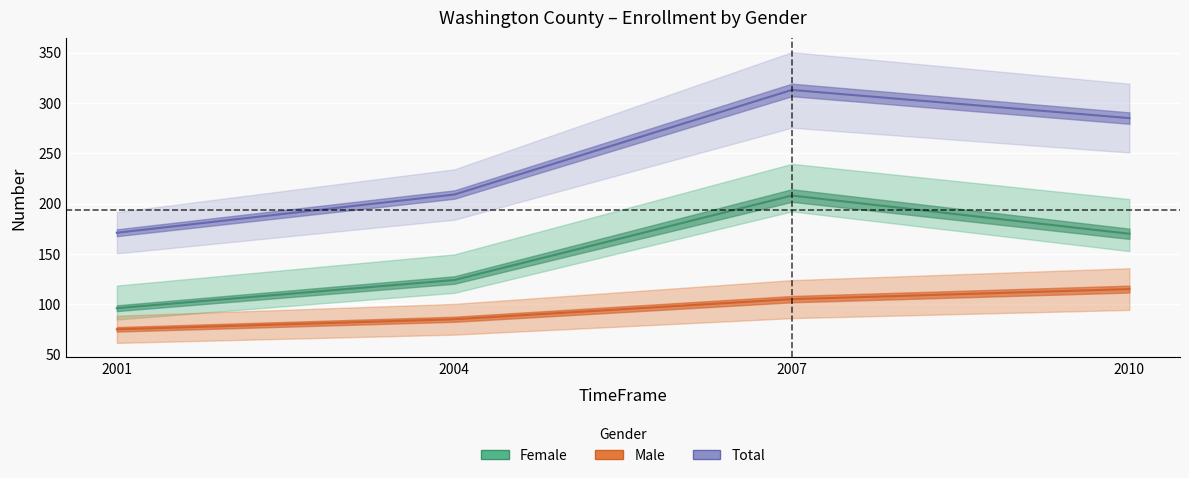

What is the difference between the second highest and minimum values in the Male series?

30